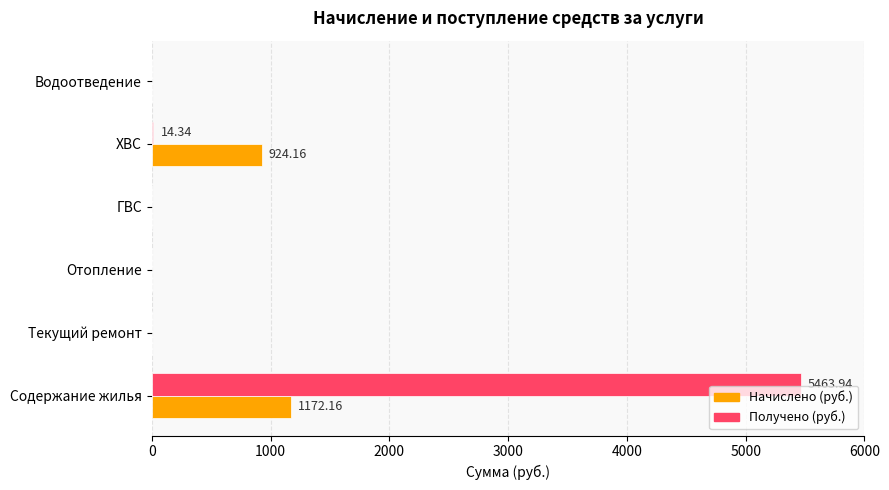

Which series changed the most between ГВС and ХВС?

Начислено (руб.)